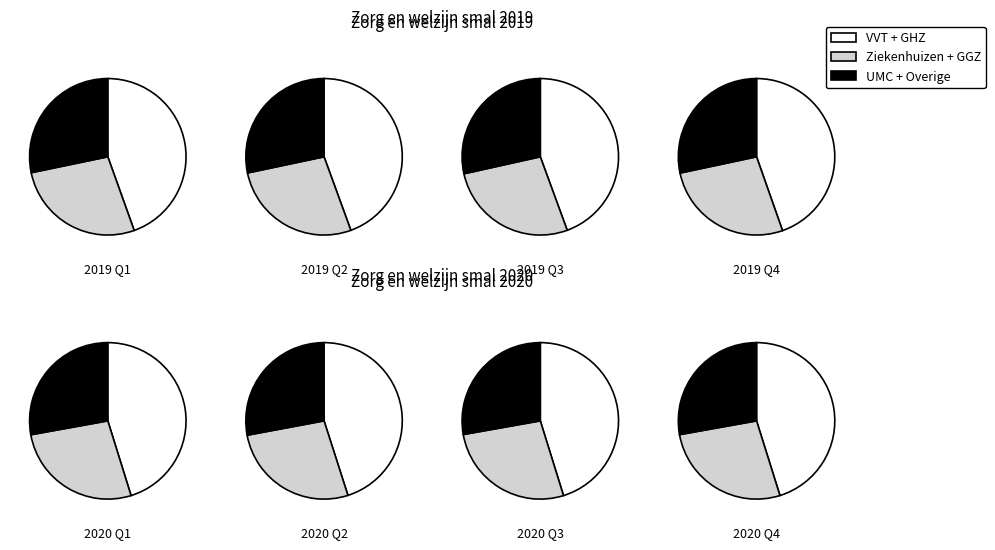

What is the largest slice in the pie chart?

Verpleging, verzorging en thuiszorg